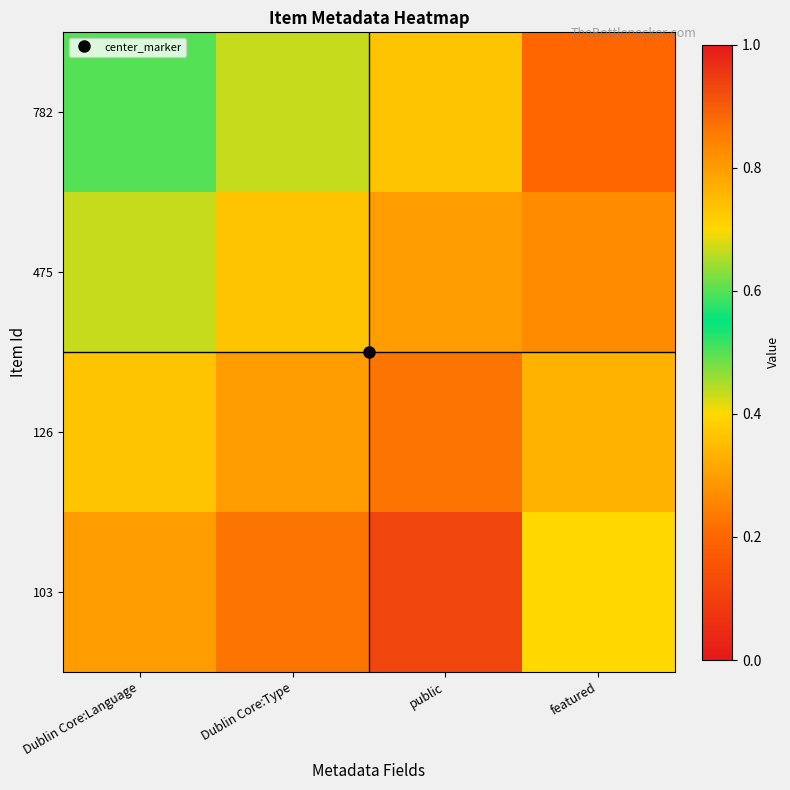

Reading left to right, what are all the values shown in this chart?

782: Dublin Core:Language=0.6	Dublin Core:Type=0.7	public=0.7	featured=0.2
475: Dublin Core:Language=0.7	Dublin Core:Type=0.7	public=0.8	featured=0.3
126: Dublin Core:Language=0.7	Dublin Core:Type=0.8	public=0.9	featured=0.3
103: Dublin Core:Language=0.8	Dublin Core:Type=0.9	public=0.9	featured=0.4